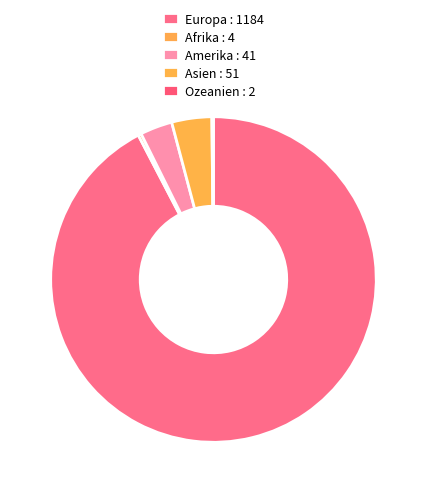

How many slices are in this pie chart?

5